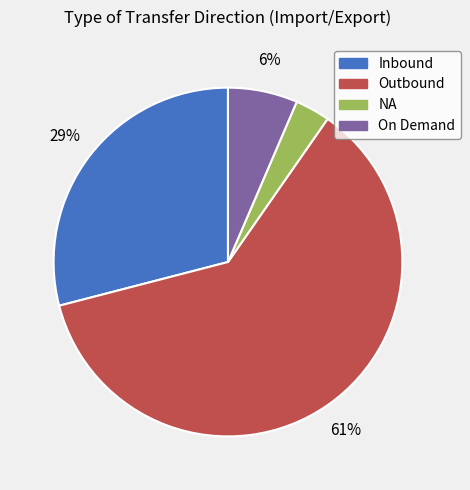

To the nearest percent, what is the combined percentage of Outbound and NA?

65%